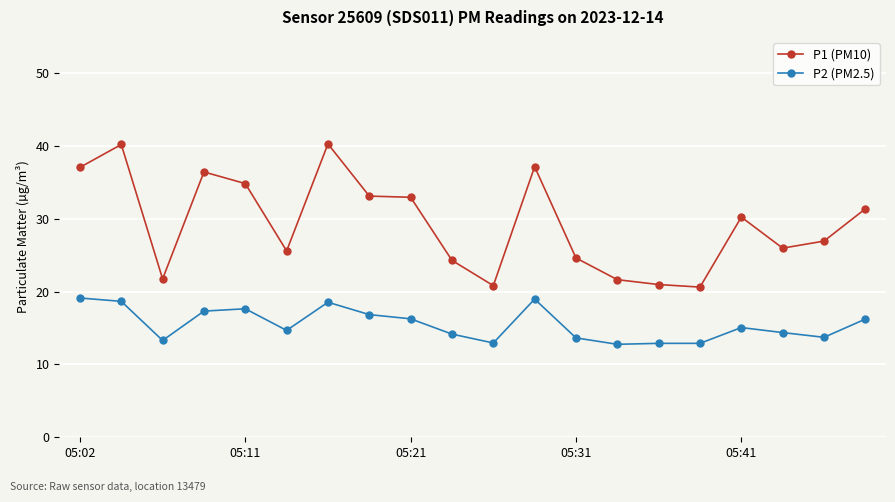

What are all the series names shown in the legend?

P1 (PM10), P2 (PM2.5)